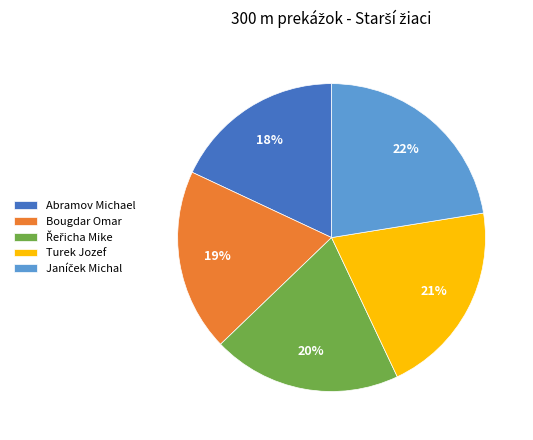

What is the smallest slice in the pie chart?

Abramov Michael